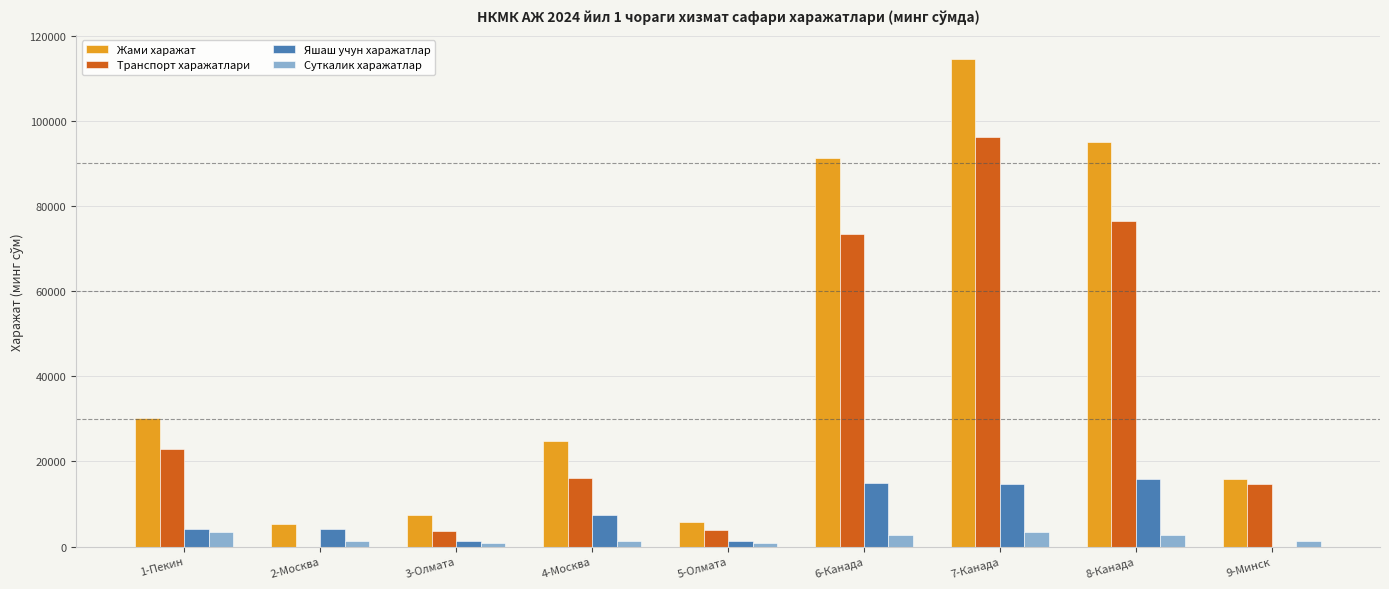

What is the maximum value shown in the chart?

114455.9